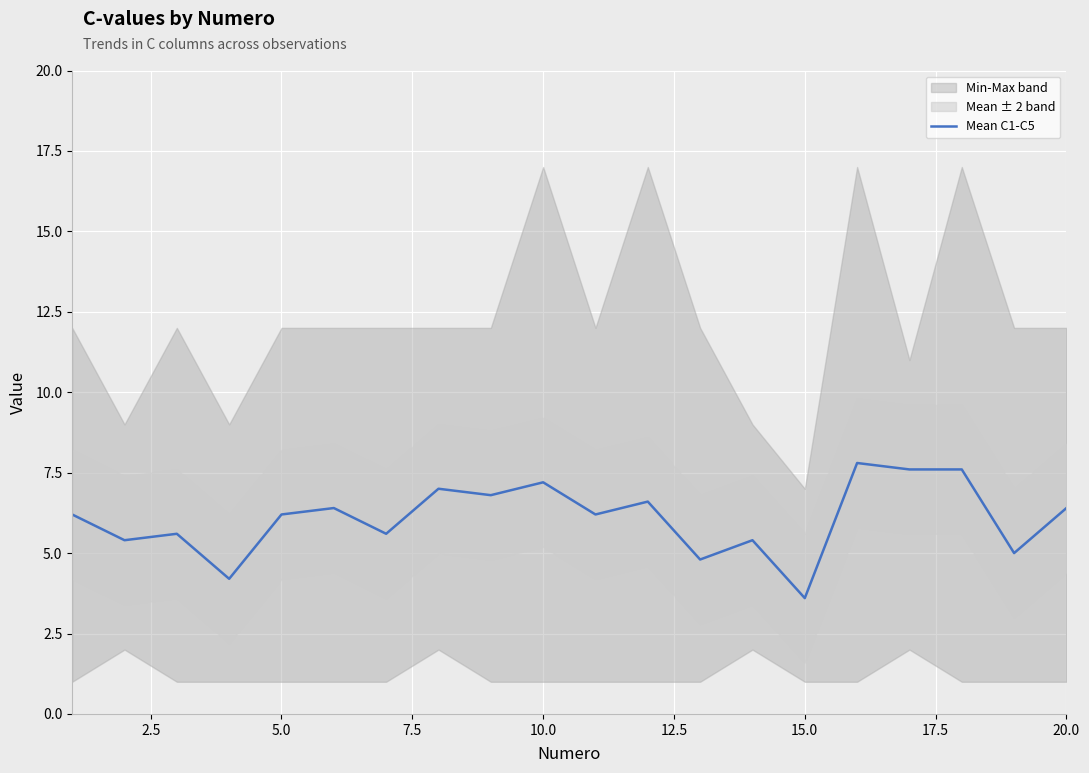

At which label does Mean C1-C5 reach its minimum?

15.0